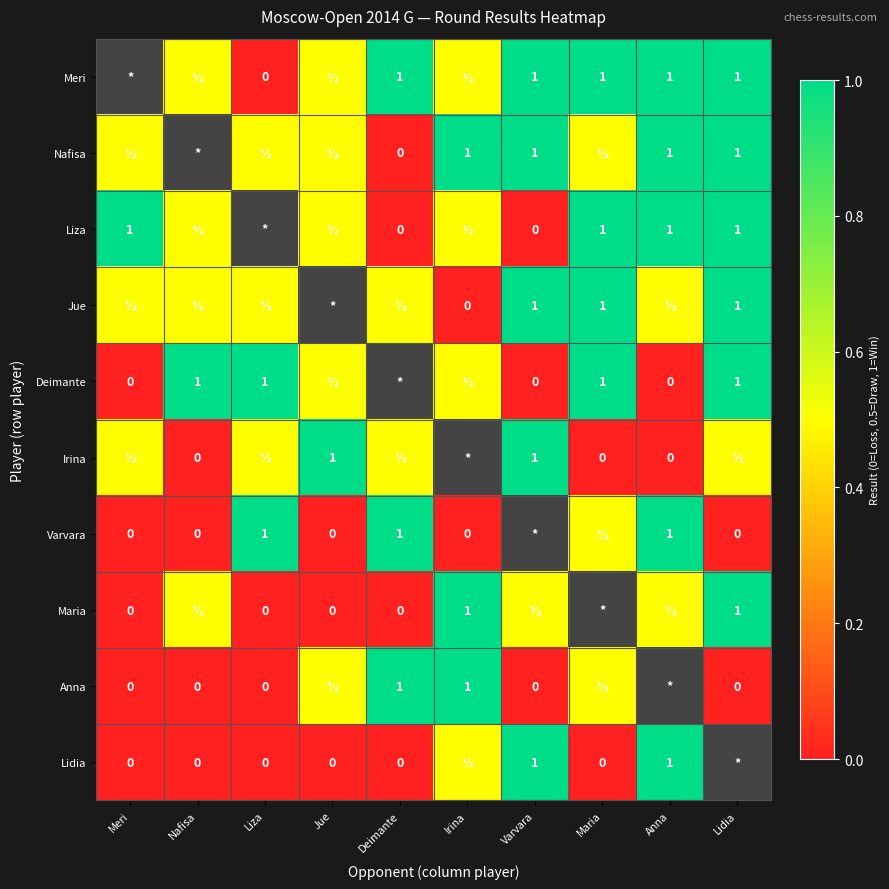

Which series changed the most between Varvara and Lidia?

Tomnikova Lidia